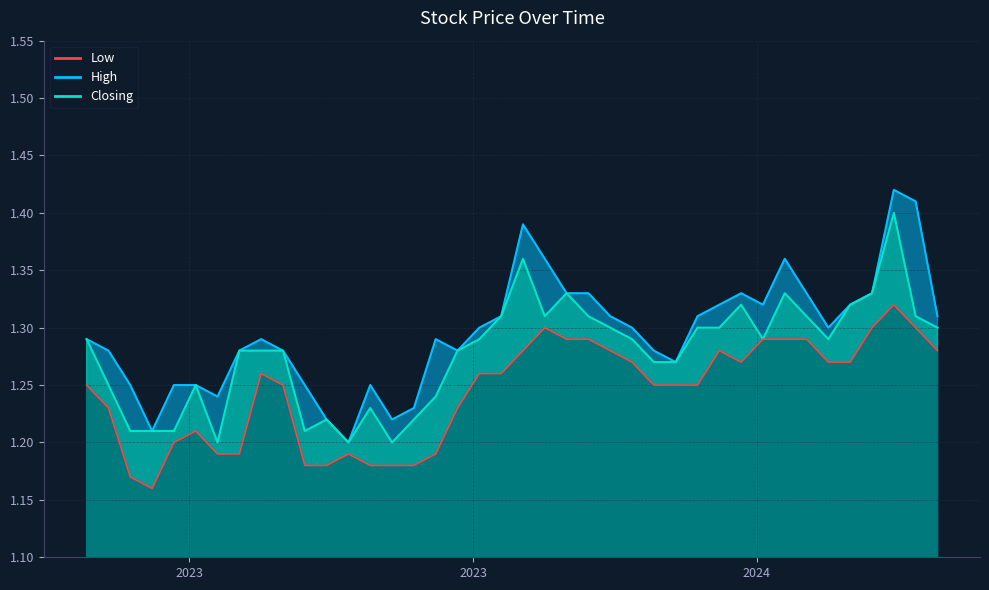

How many points are higher than both their immediate neighbors (excluding endpoints)?

6